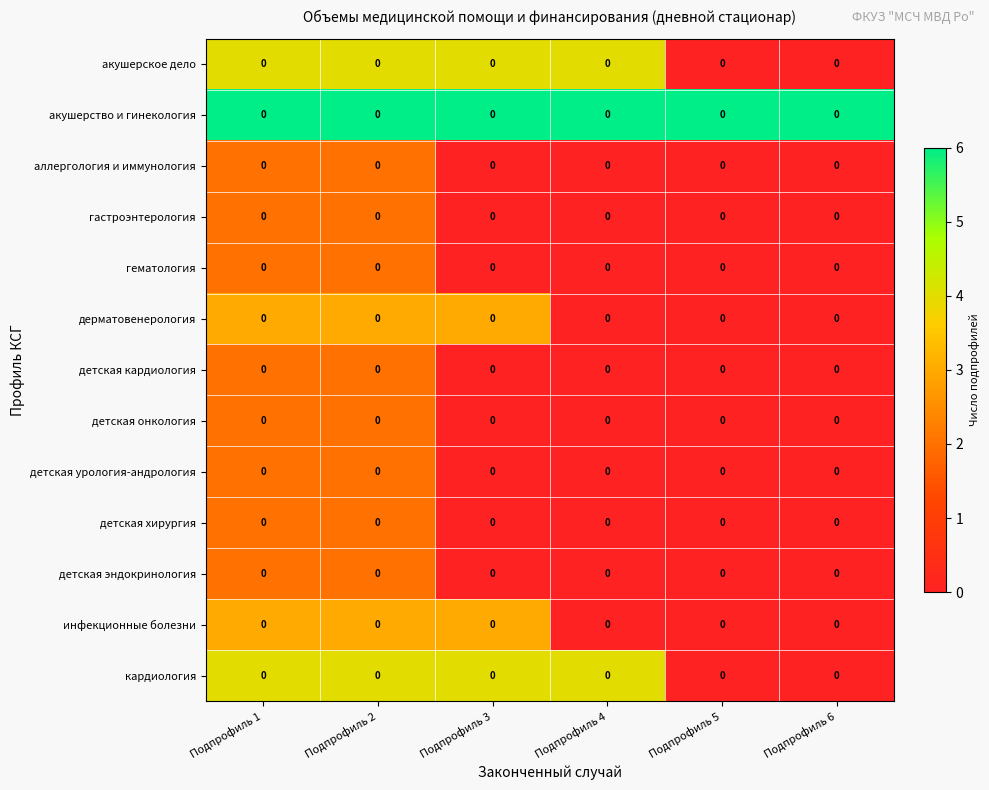

At which label does кардиология reach its minimum?

Подпрофиль 5